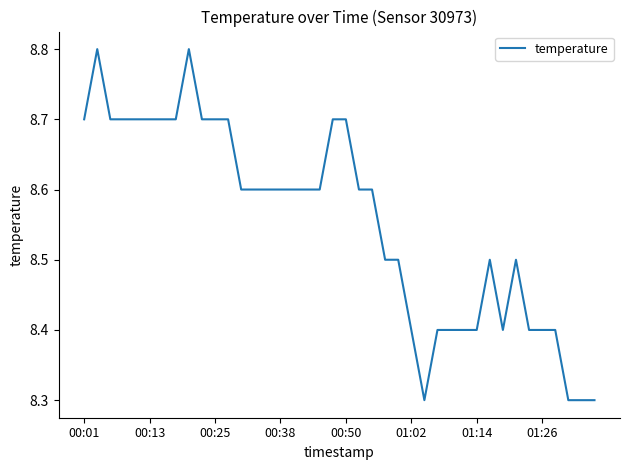

What is the maximum value shown in the chart?

8.8